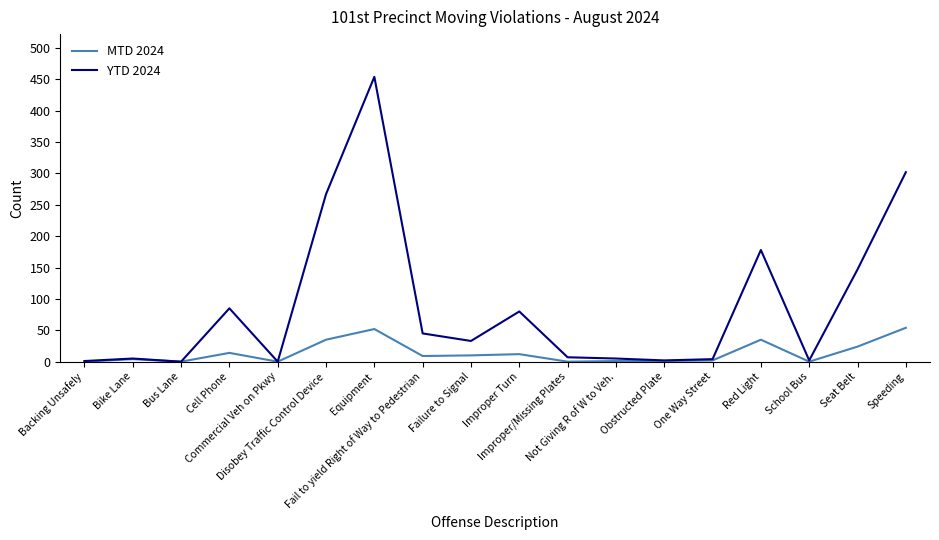

What are all the series names shown in the legend?

MTD 2024, YTD 2024